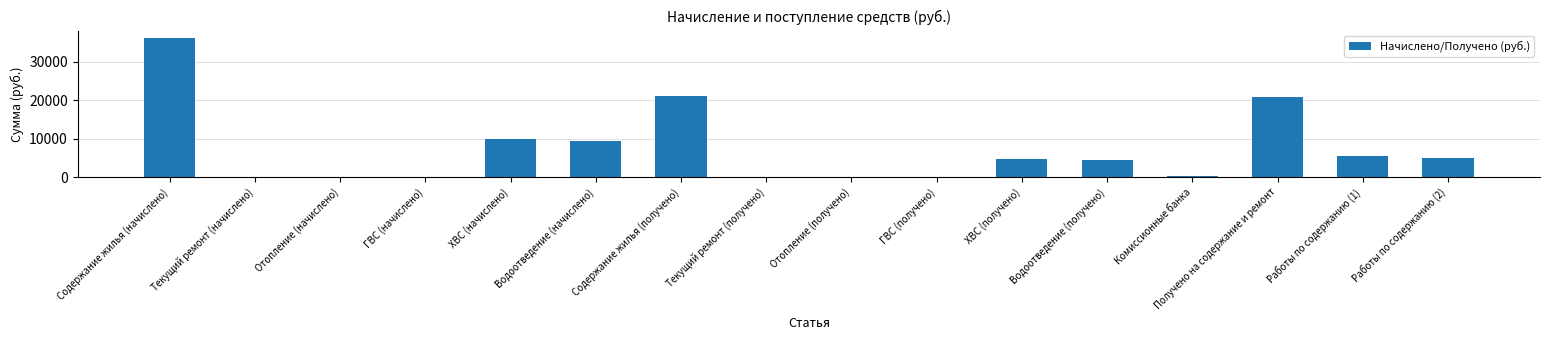

What is the change in value from ХВС (начислено) to Водоотведение (получено)?

-5463.5